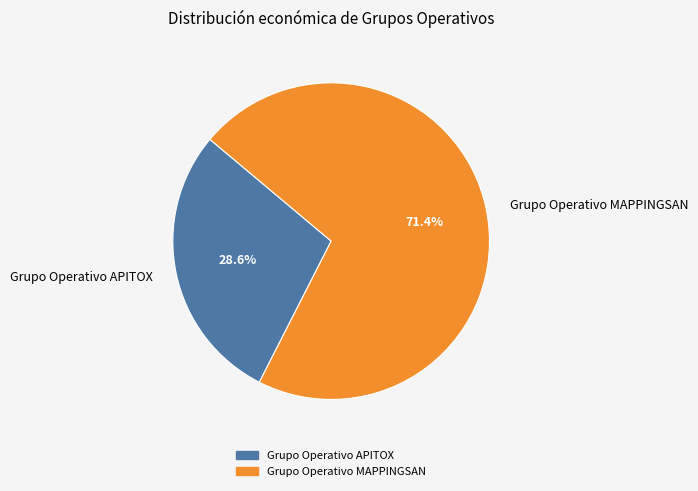

Which slice is the smallest?

Grupo Operativo APITOX